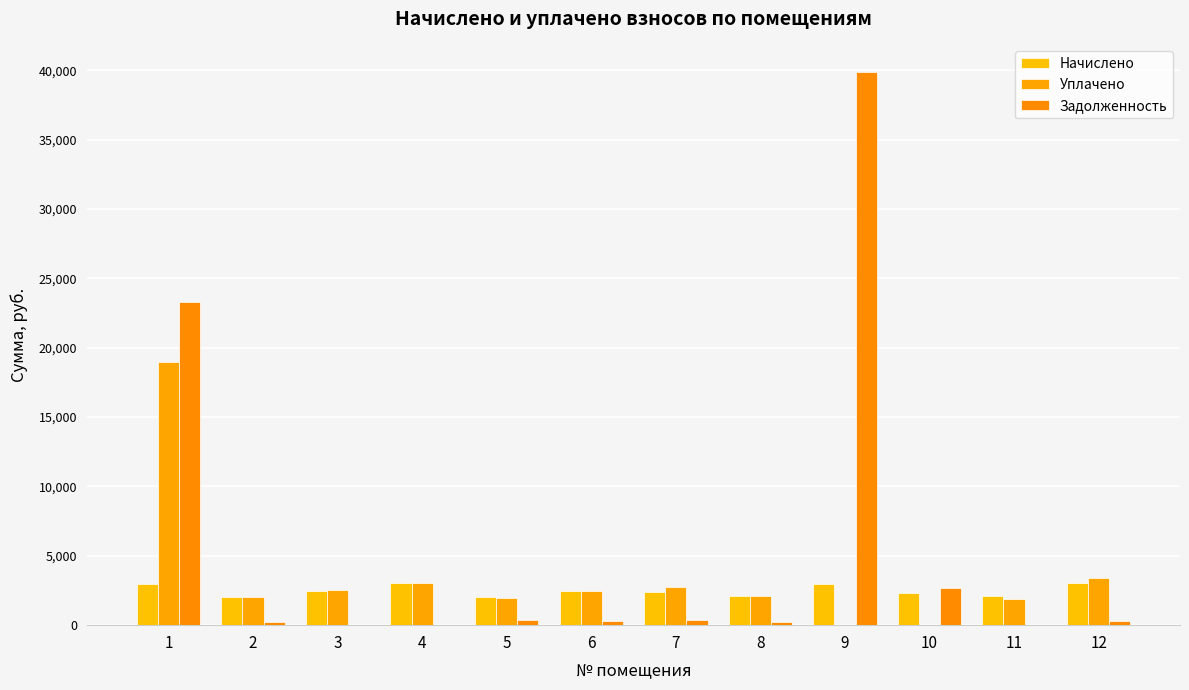

Read the Задолженность value at 1.

23255.6